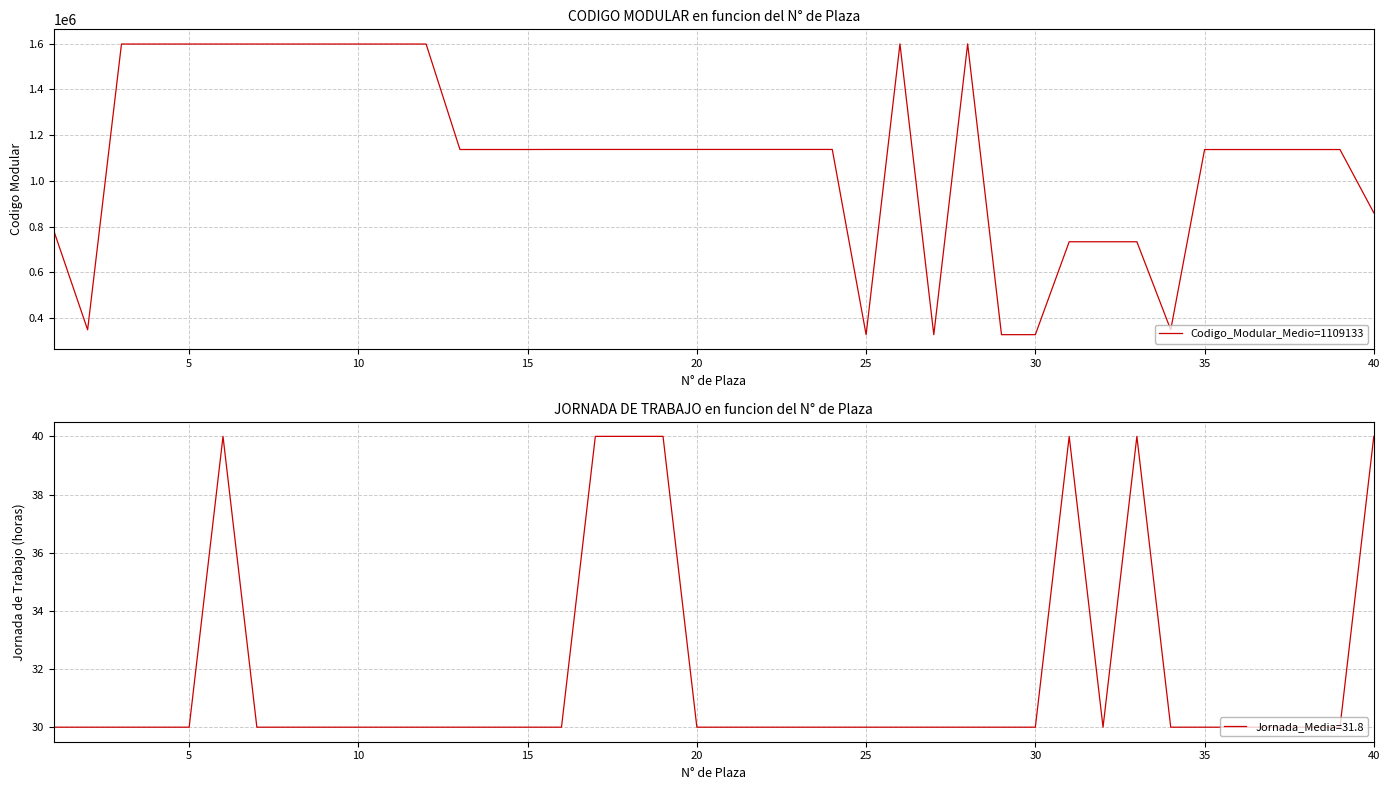

What is the lowest value of the Codigo_Modular_Medio=1109133 series?

326777